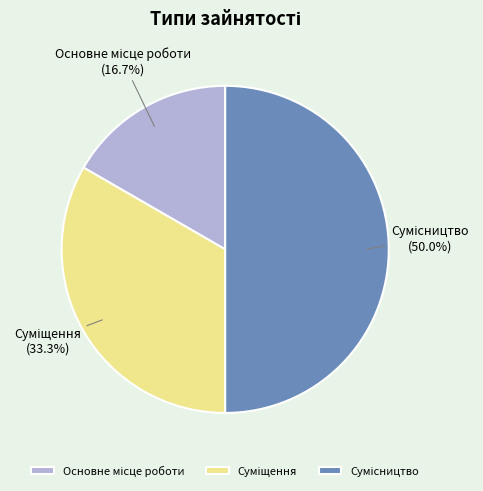

Which slice is the largest?

Сумісництво